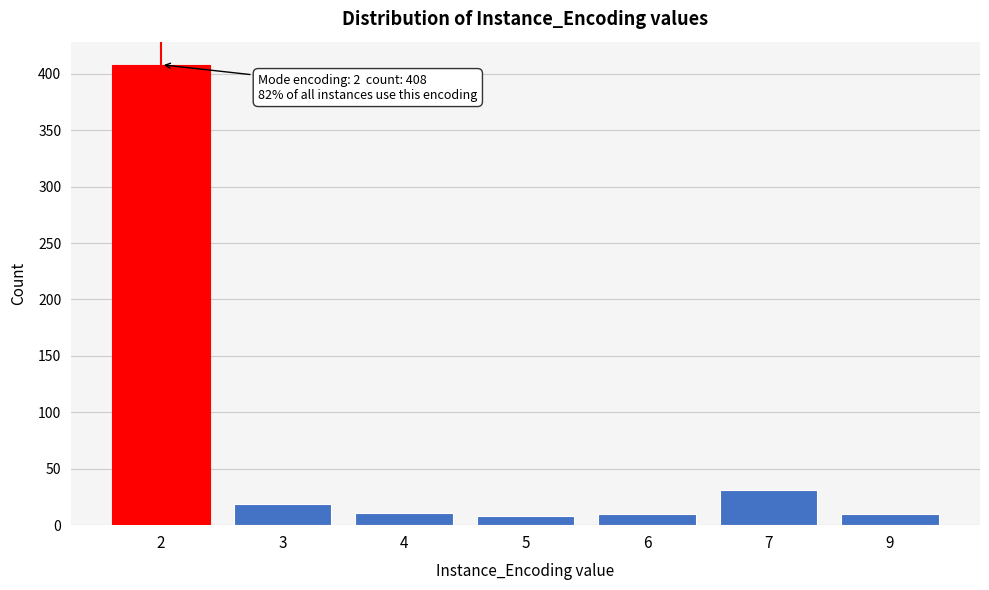

What is the maximum value shown in the chart?

408